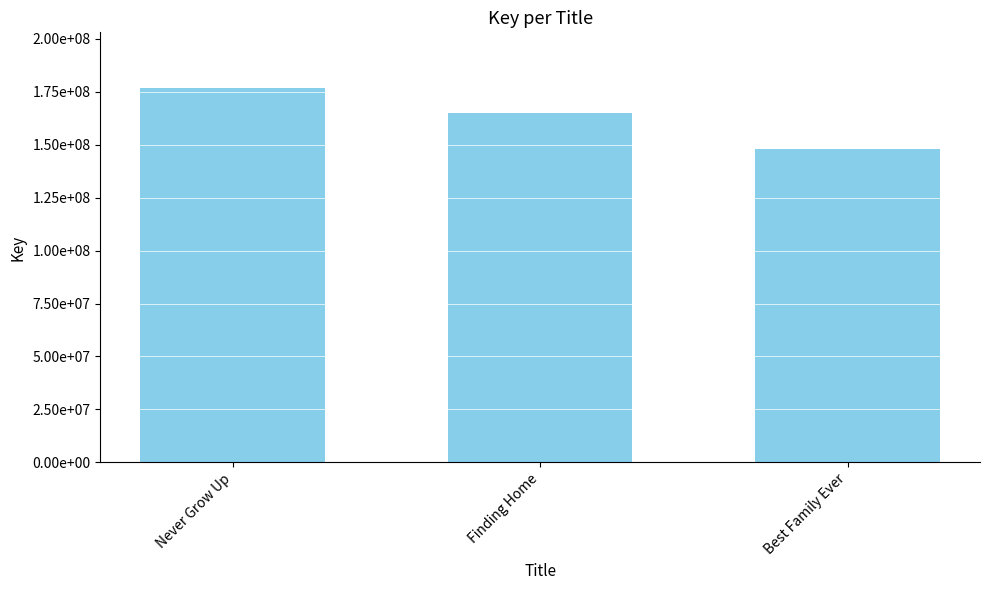

Are the bars horizontal?

No